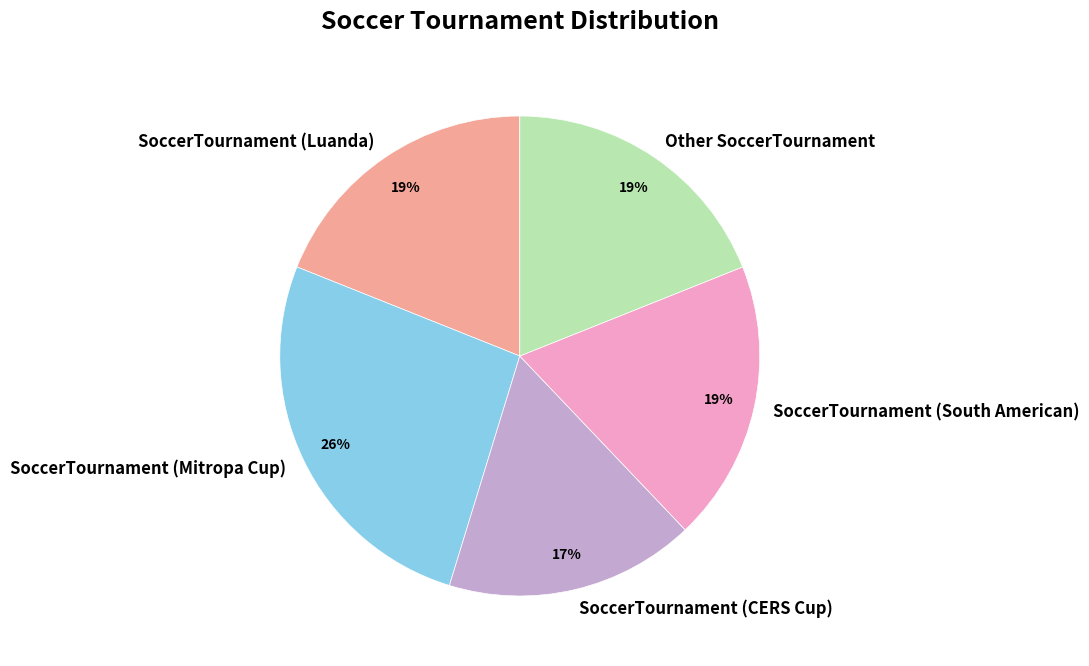

How many segments does this pie chart have?

5